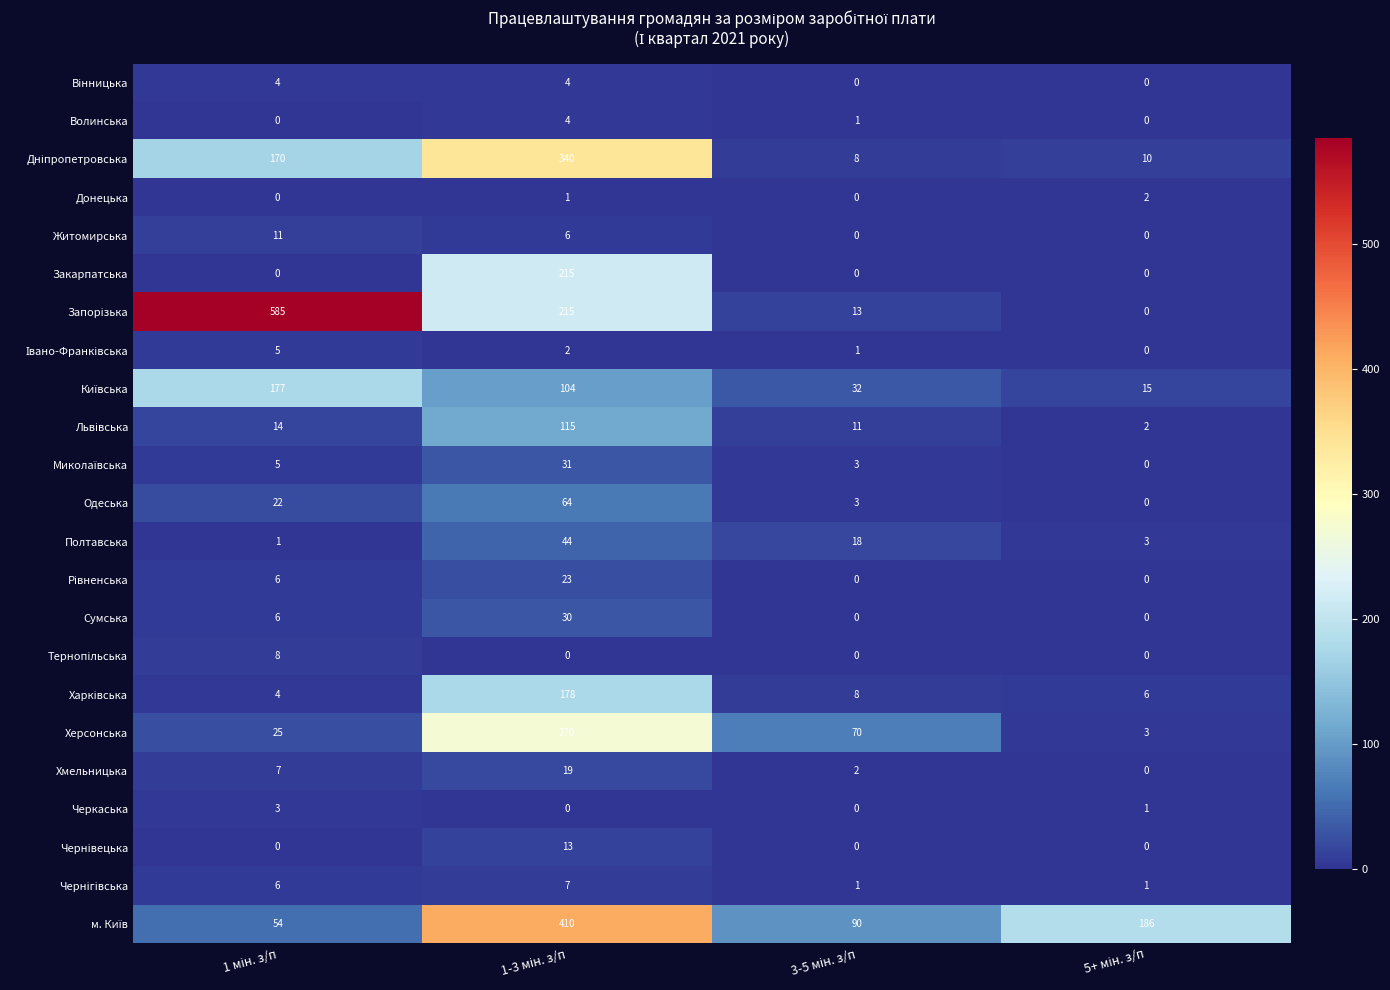

What is the average value of the Херсонська series?

92